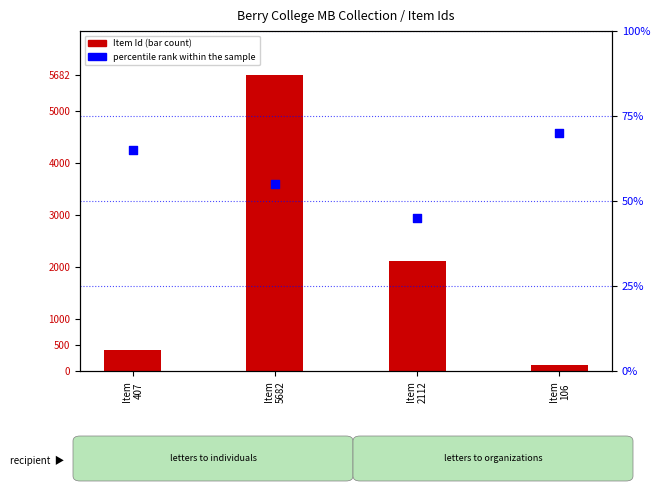

Which series has the largest total across all categories?

Item Id